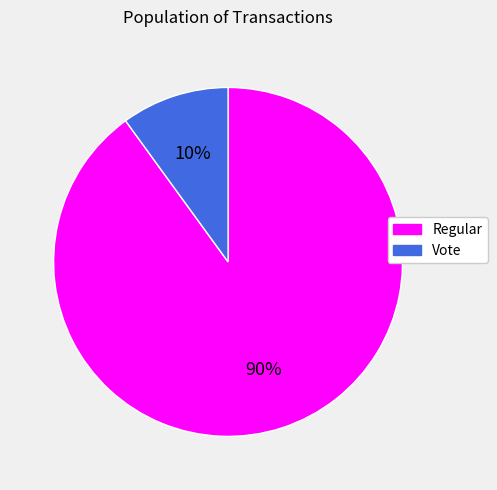

To the nearest percent, what is the difference between the Vote and Regular slice percentages?

80%